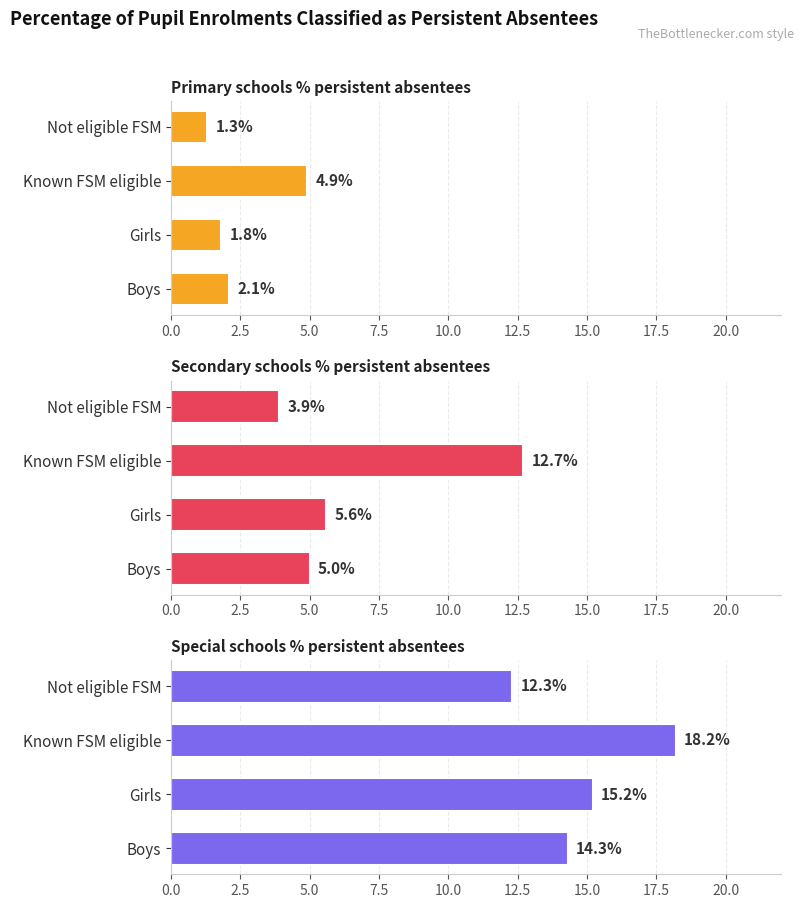

How many values in the Secondary schools % persistent absentees series exceed 5?

2